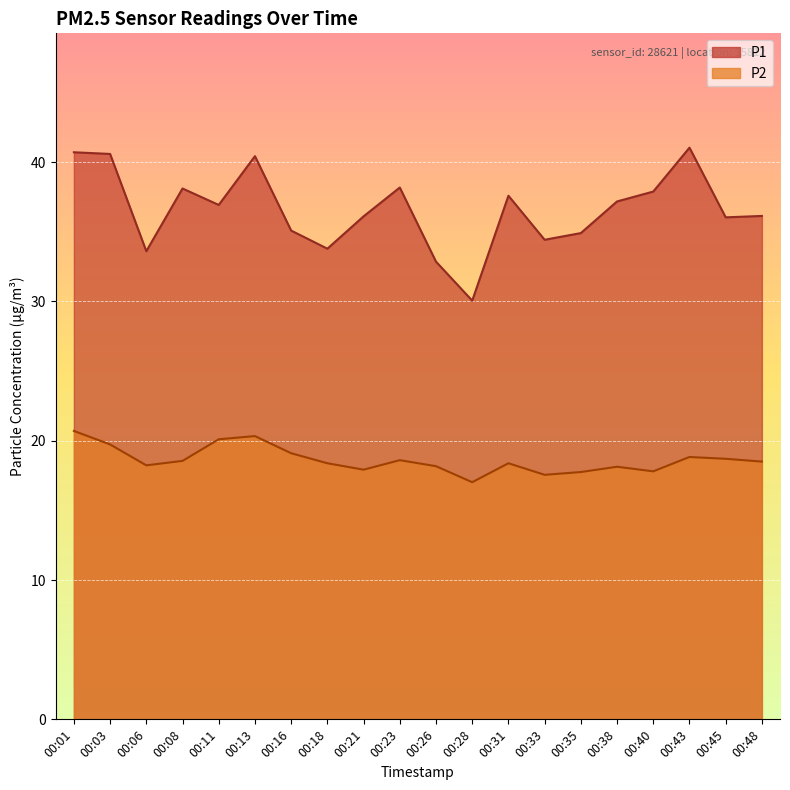

What is the lowest value of the P1 series?

30.1